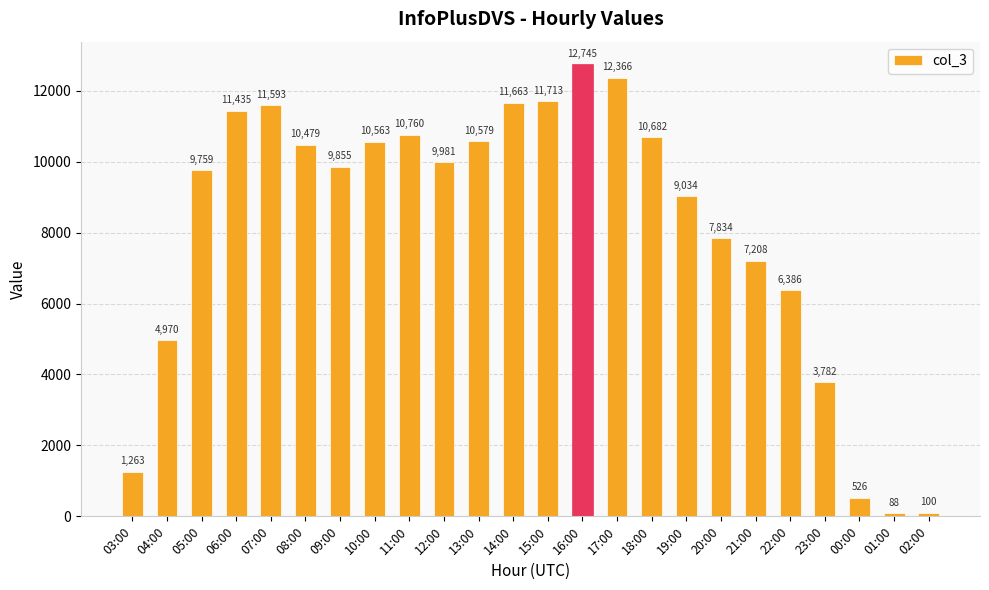

Are the bars grouped side by side (vs. stacked)?

No